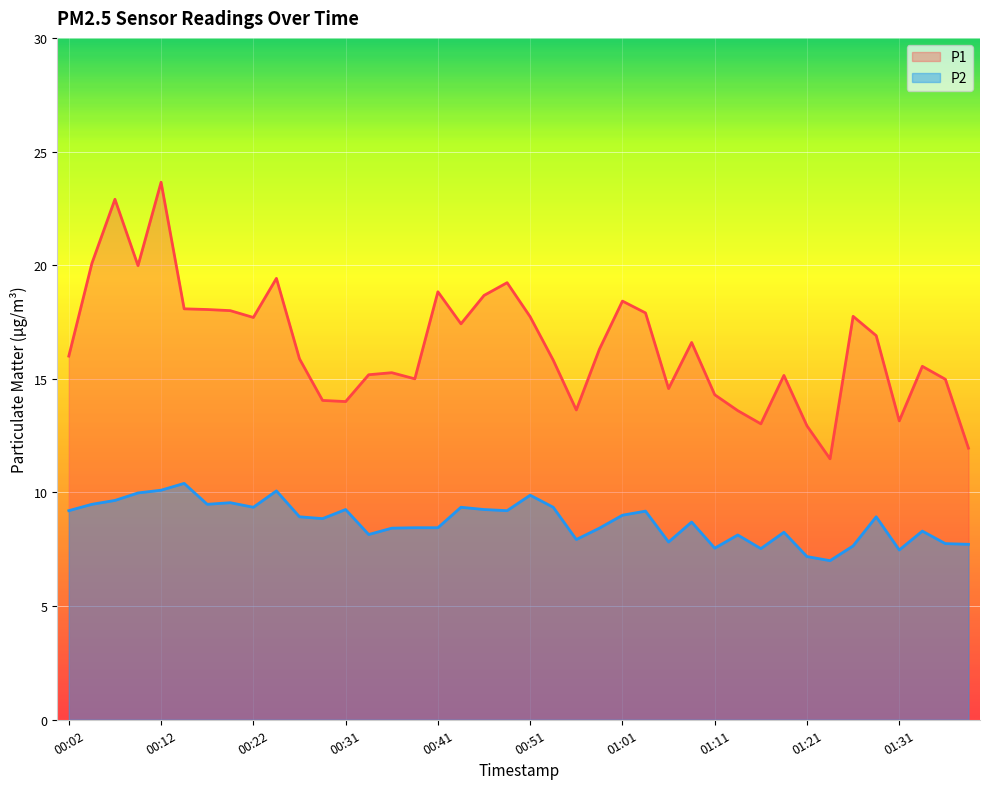

Which category has the highest value across all series?

00:12